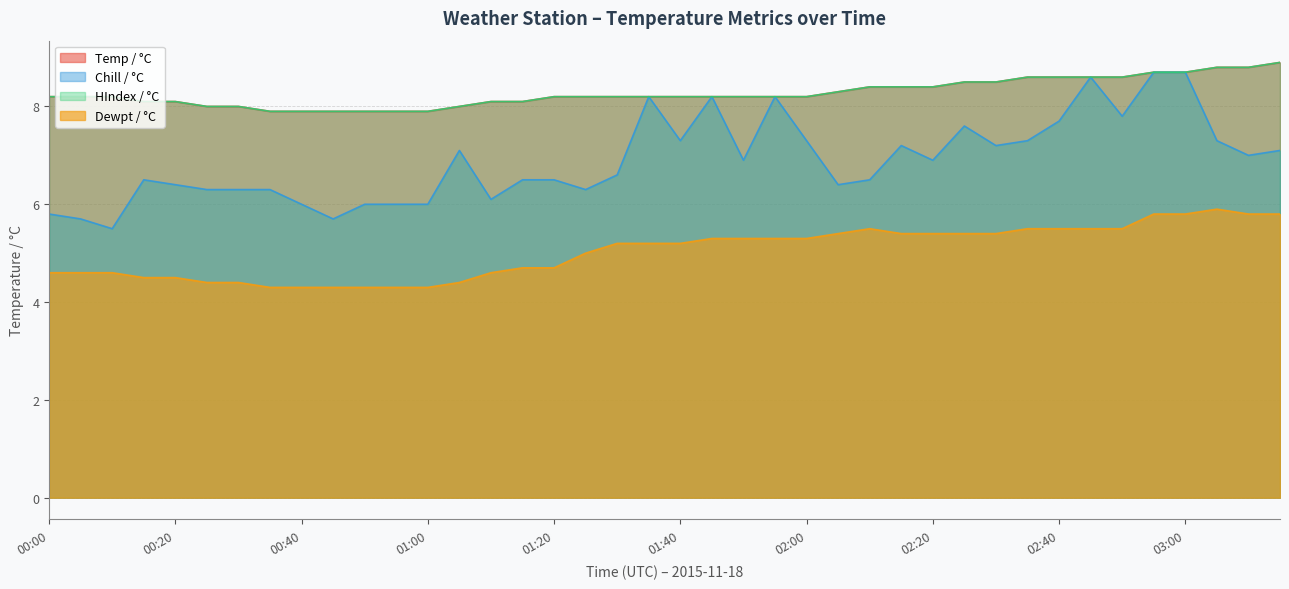

Rank the series at 02:30 from lowest to highest value.

Dewpt / °C, Chill / °C, Temp / °C, HIndex / °C